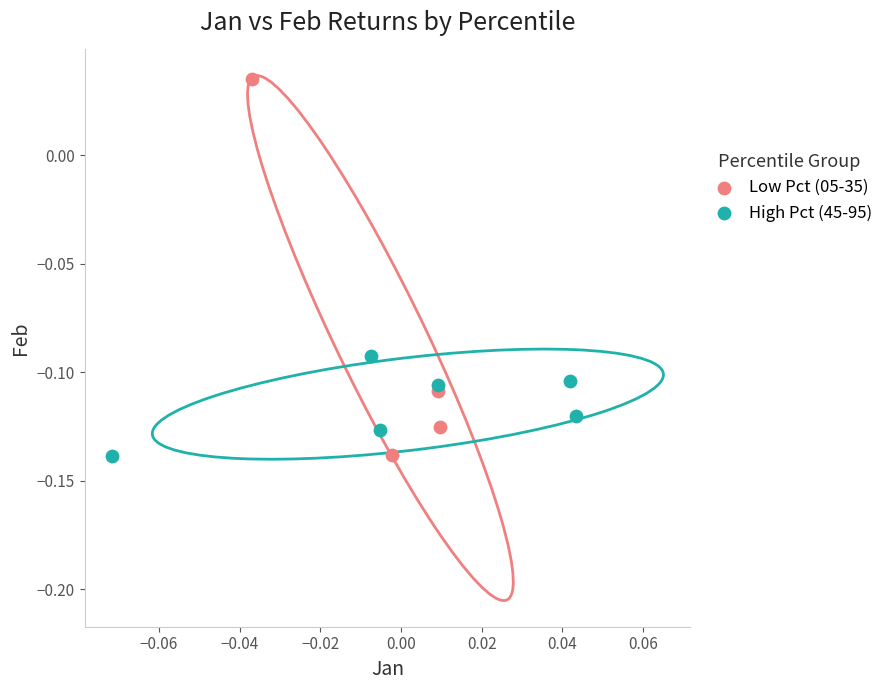

Which series has the largest Y range (max minus min)?

Low Pct (05-35)